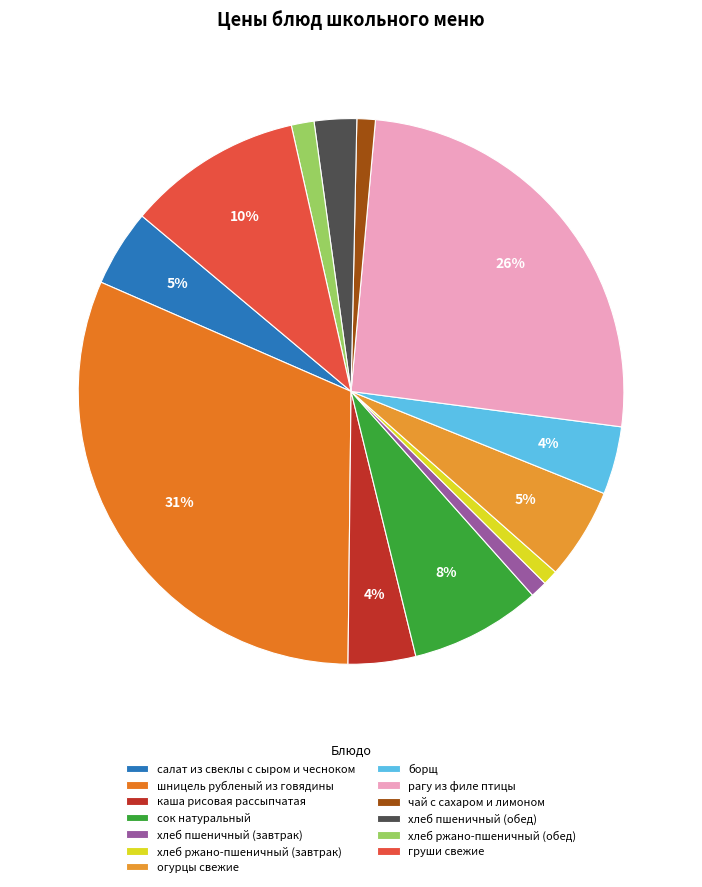

Is the sum of хлеб ржано-пшеничный (обед) and борщ greater than half?

No